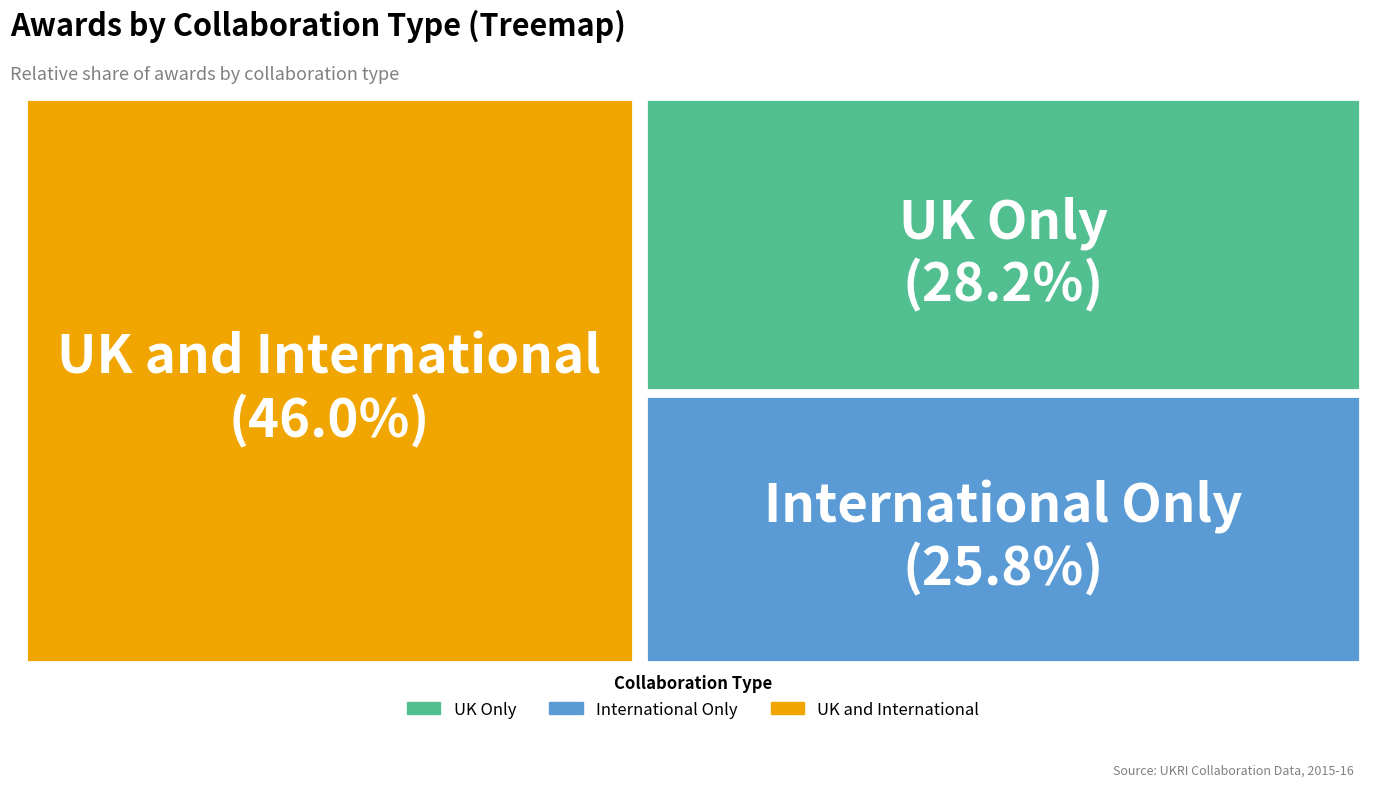

What percentage is NOT represented by International Only?

74.2%